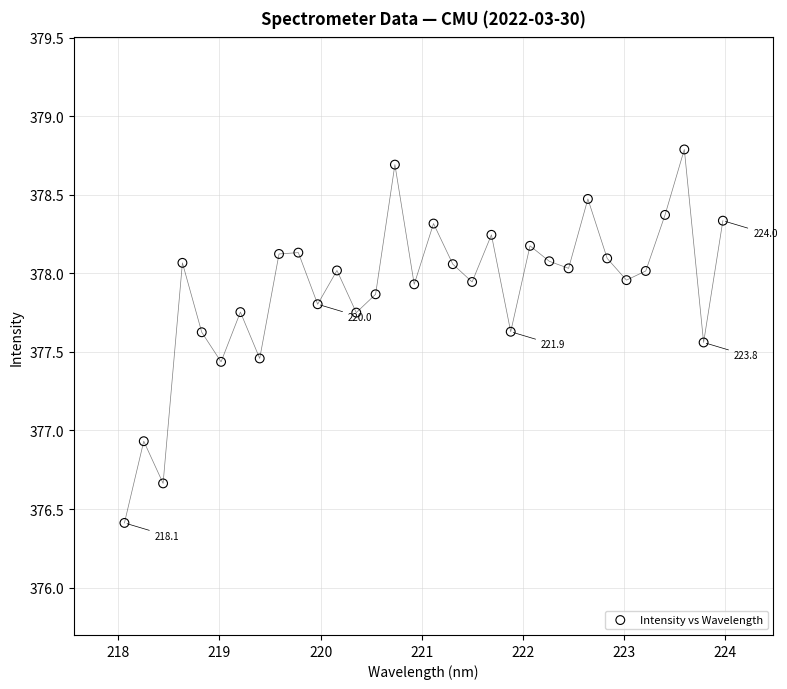

What is the range of Y values (max minus min)?

2.4